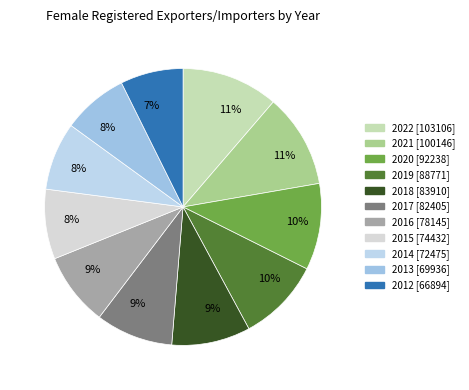

Rank the categories by value from highest to lowest.

2022, 2021, 2020, 2019, 2018, 2017, 2016, 2015, 2014, 2013, 2012